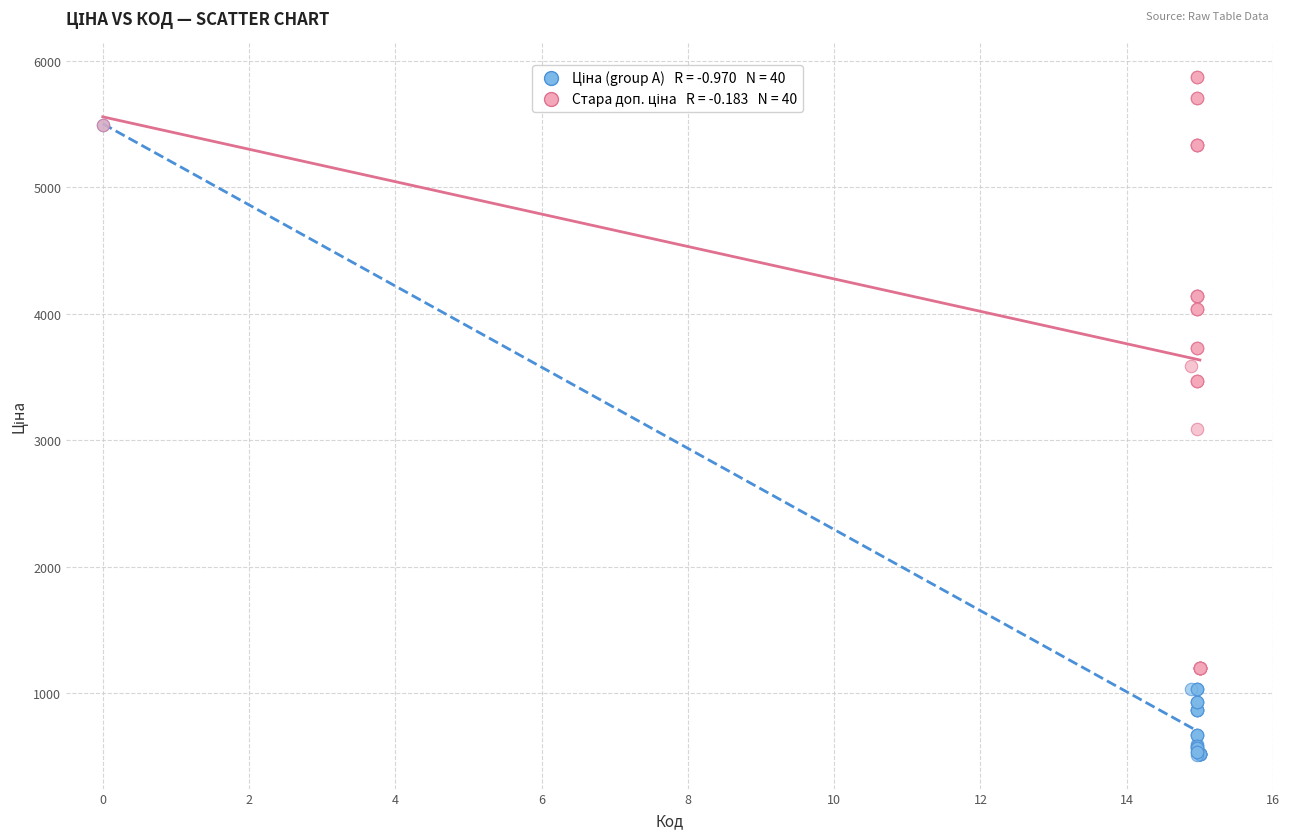

Across all series, what Y value is closest to 3193?

3088.4